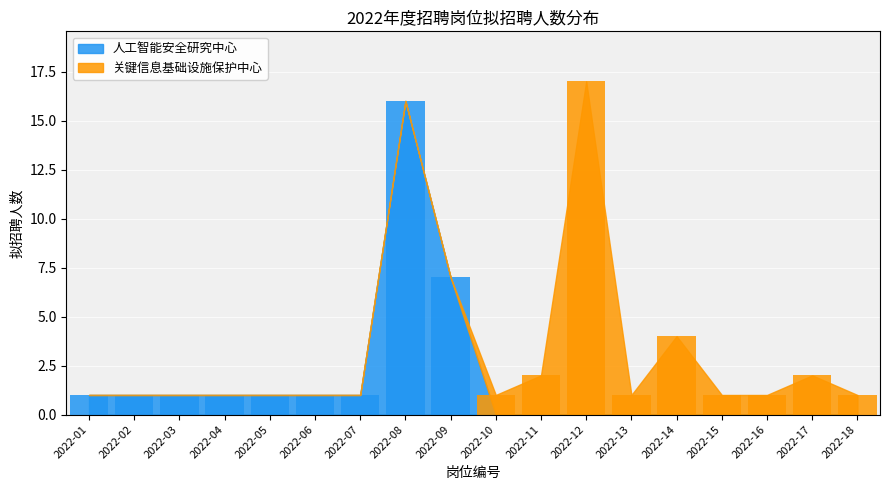

What is the maximum value shown in the chart?

17